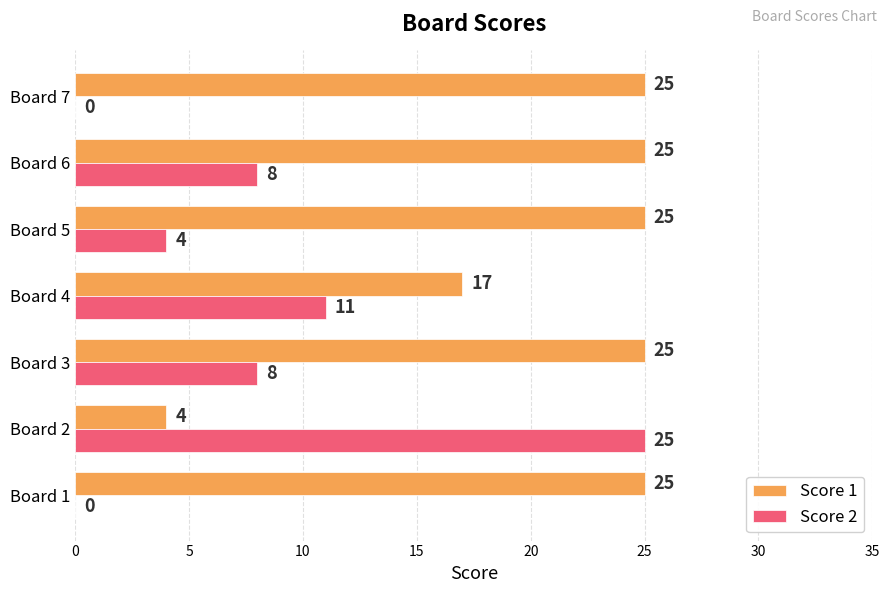

Is the value of Score 2 at Board 1 greater than the value of Score 1 at Board 6?

No